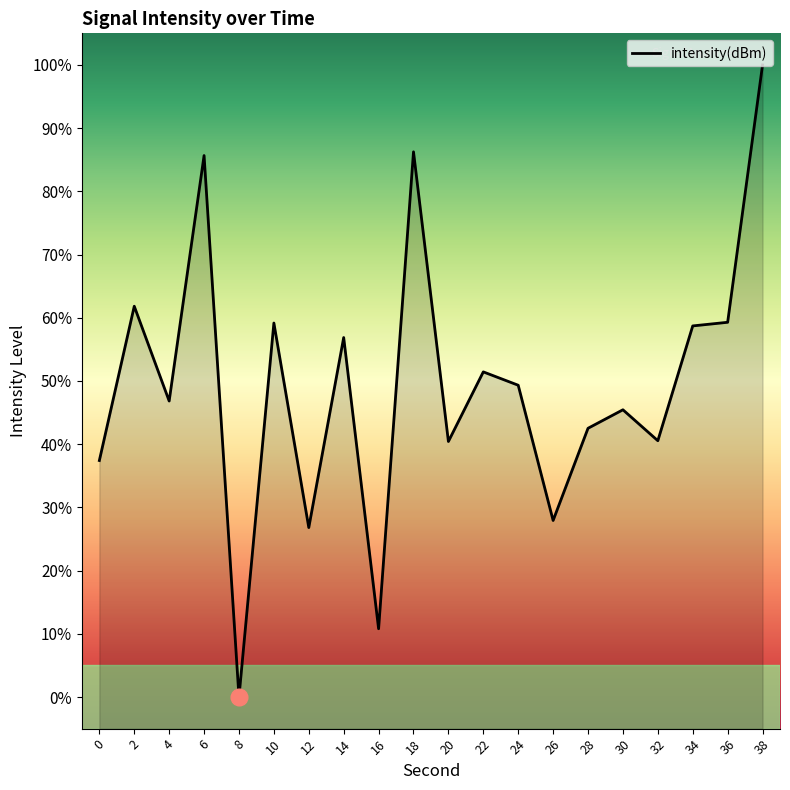

Where is the data nearest to the value 50?

24